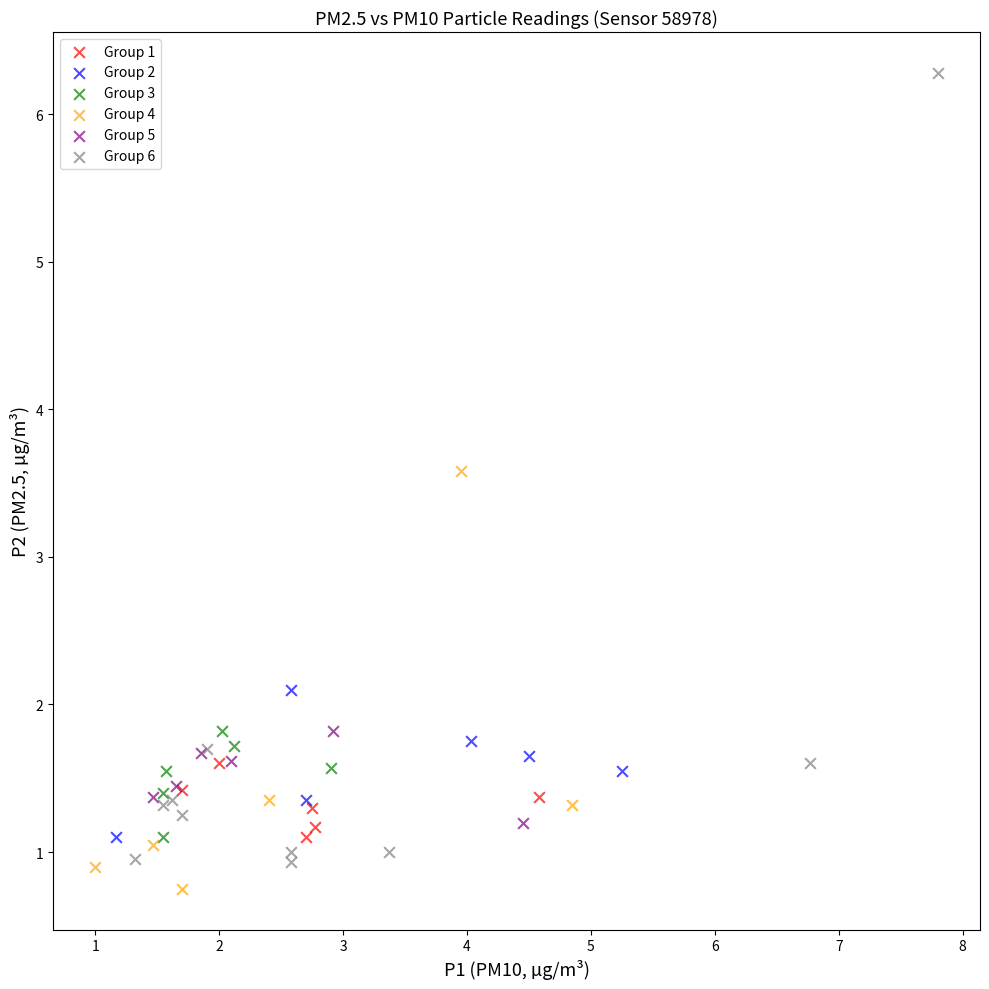

Which series reaches the maximum Y coordinate?

Group 6